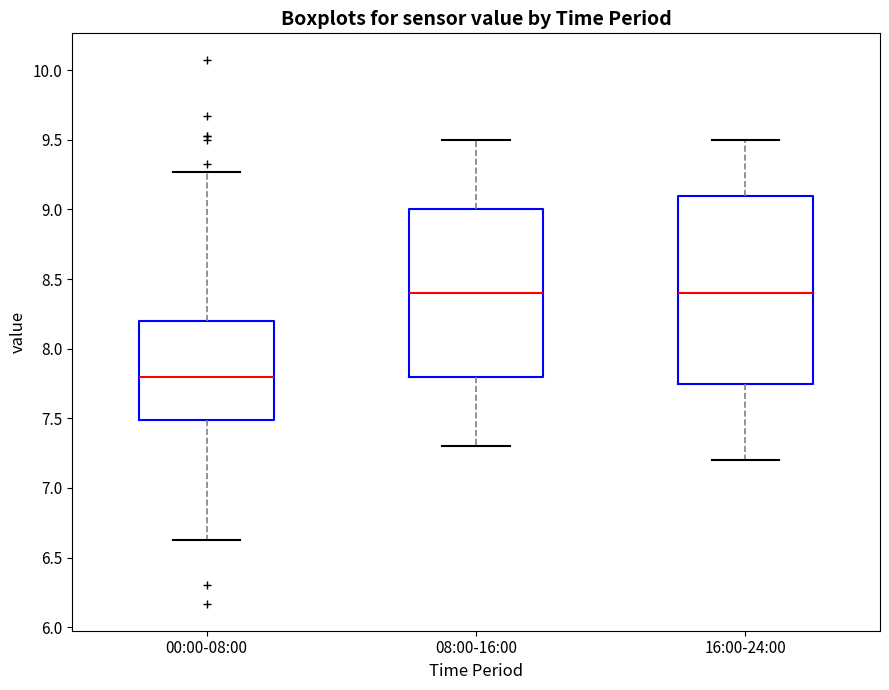

Reading left to right, read every box against the y-axis: the position of its median line, the range the box covers, and the ends of its whiskers. The values are not printed on the chart, so give them approximately, as read against the axis.

00:00-08:00: median 7.80, box 7.50 to 8.20, whiskers 6.65 to 9.25
08:00-16:00: median 8.40, box 7.80 to 9.00, whiskers 7.30 to 9.50
16:00-24:00: median 8.40, box 7.75 to 9.10, whiskers 7.20 to 9.50